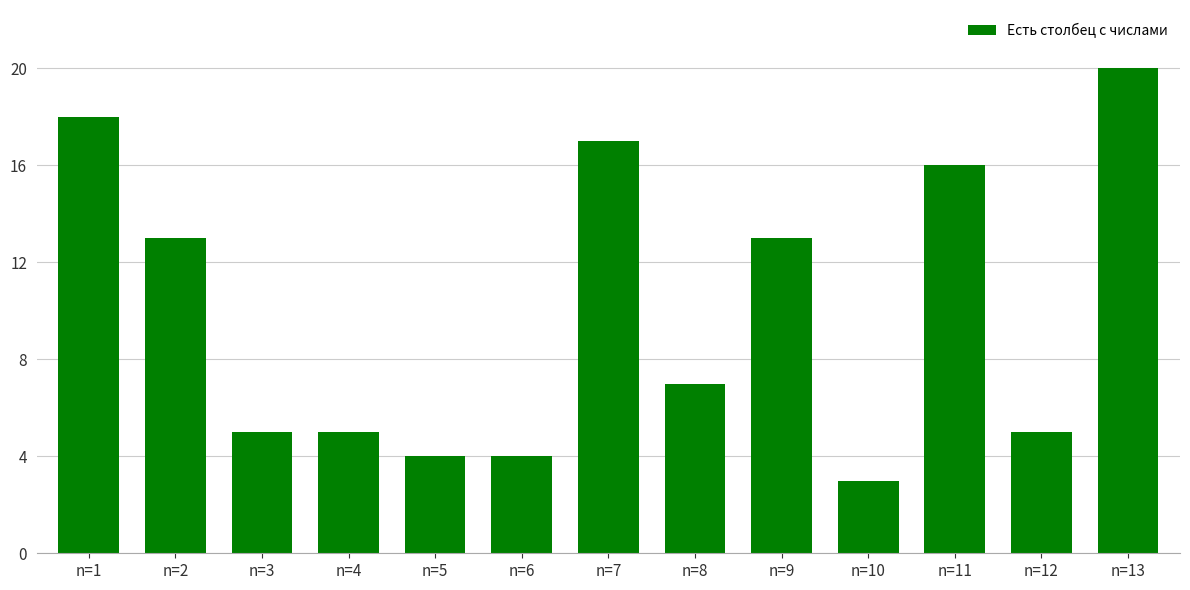

What is the approximate value at n=9, to the nearest 10?

10